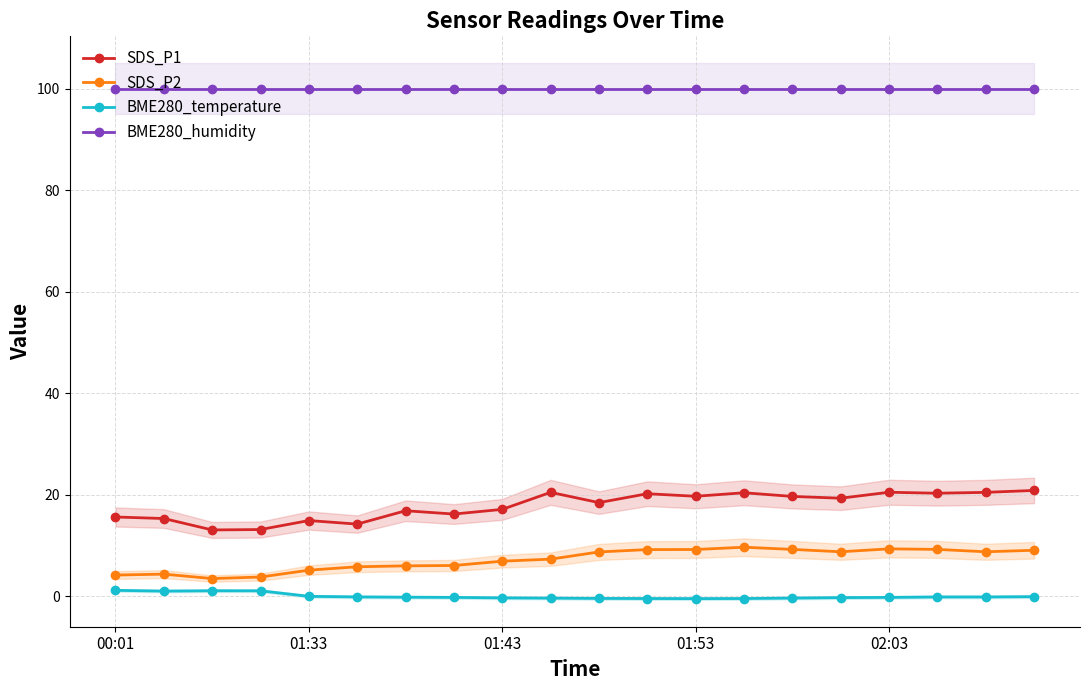

Reading right to left, extract all data points from this chart.

SDS_P1: 20.9	20.5	20.3	20.5	19.4	19.7	20.4	19.7	20.2	18.5	20.5	17.1	16.2	16.9	14.2	14.9	13.2	13.1	15.3	15.7
SDS_P2: 9.1	8.8	9.3	9.4	8.8	9.3	9.7	9.2	9.2	8.8	7.3	7.0	6.1	6.0	5.8	5.2	3.8	3.5	4.4	4.2
BME280_temperature: -0.0	-0.1	-0.1	-0.2	-0.2	-0.3	-0.4	-0.4	-0.4	-0.4	-0.3	-0.3	-0.2	-0.1	-0.1	0.0	1.1	1.1	1.1	1.2
BME280_humidity: 100.0	100.0	100.0	100.0	100.0	100.0	100.0	100.0	100.0	100.0	100.0	100.0	100.0	100.0	100.0	100.0	100.0	100.0	100.0	100.0